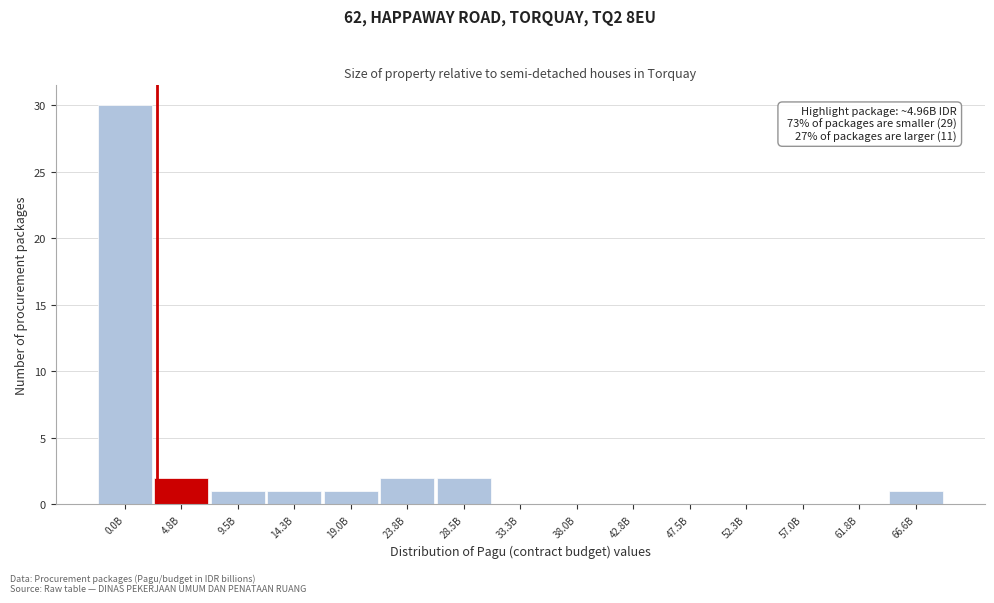

Reading left to right, list all the values displayed in this chart.

0.0B=30	4.8B=2	9.5B=1	14.3B=1	19.0B=1	23.8B=2	28.5B=2	33.3B=0	38.0B=0	42.8B=0	47.5B=0	52.3B=0	57.0B=0	61.8B=0	66.6B=1